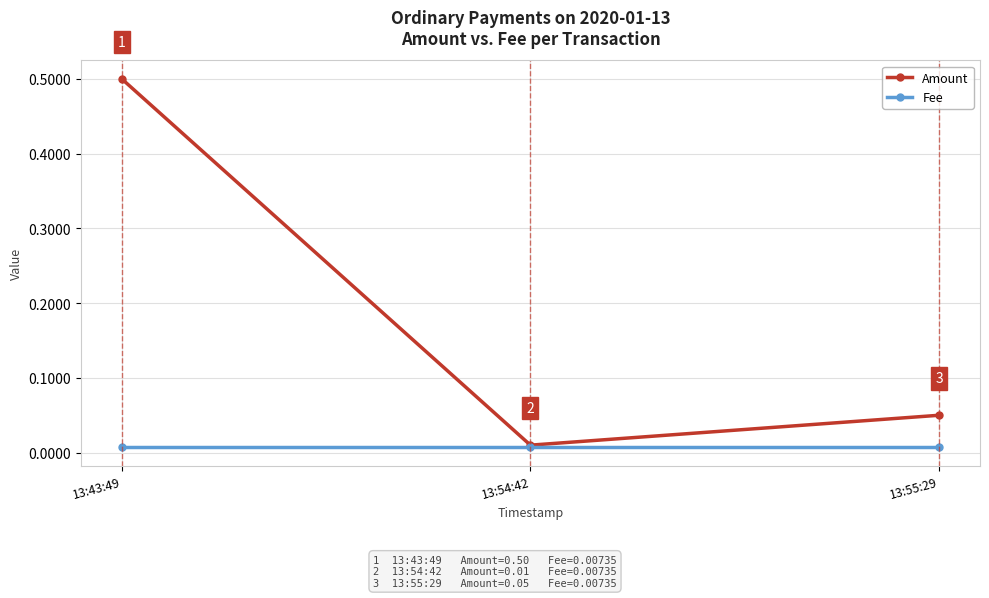

What is the maximum value shown in the chart?

0.5